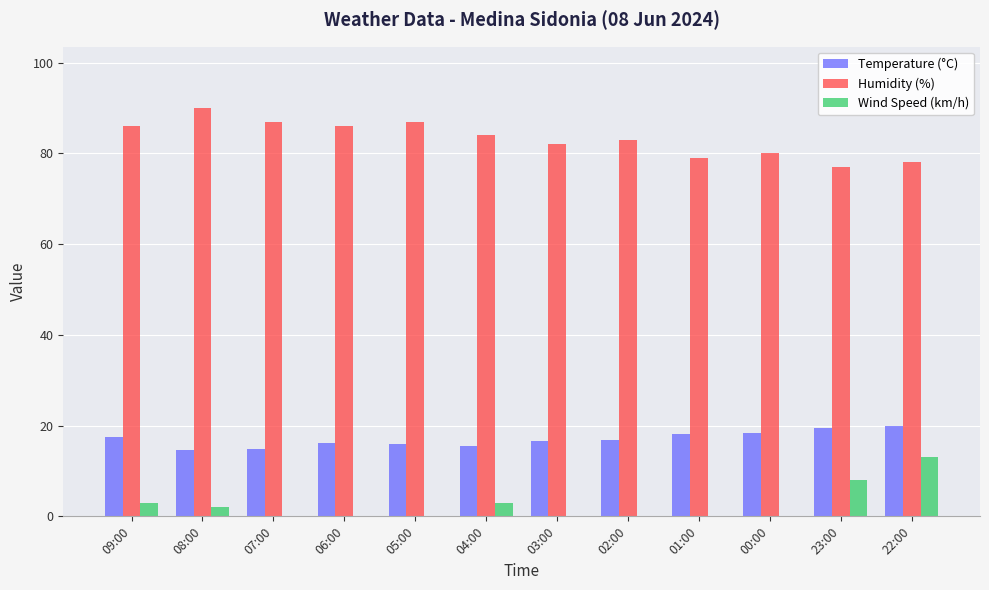

How many series are shown in this chart?

3